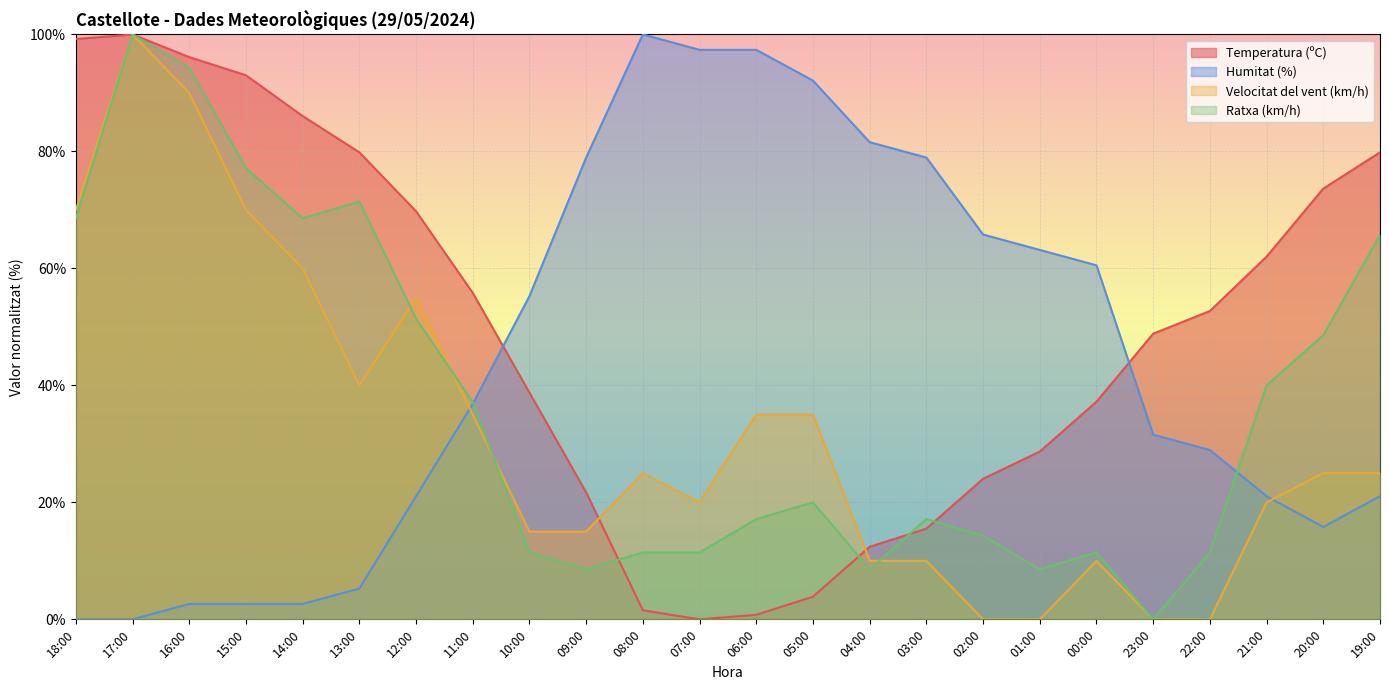

What is the label of the 23rd point from the right?

17:00